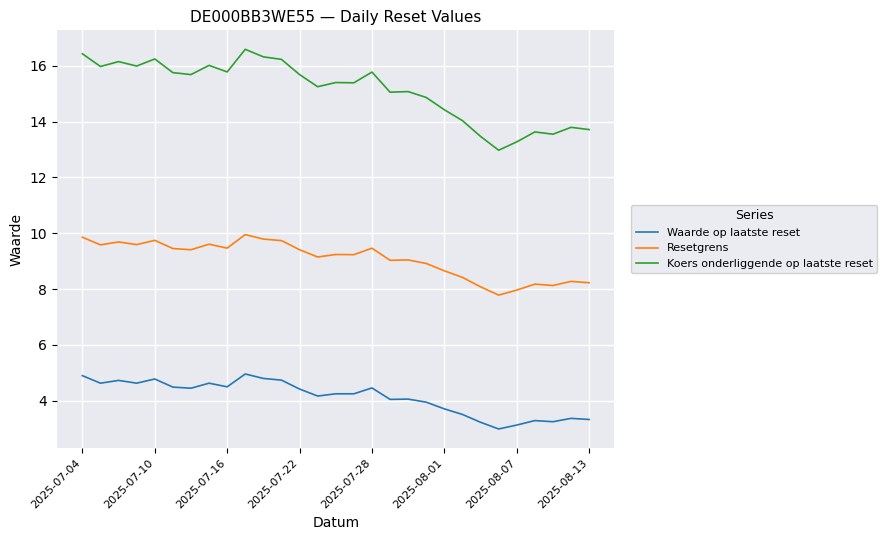

What is the minimum value for Waarde op laatste reset?

3.0